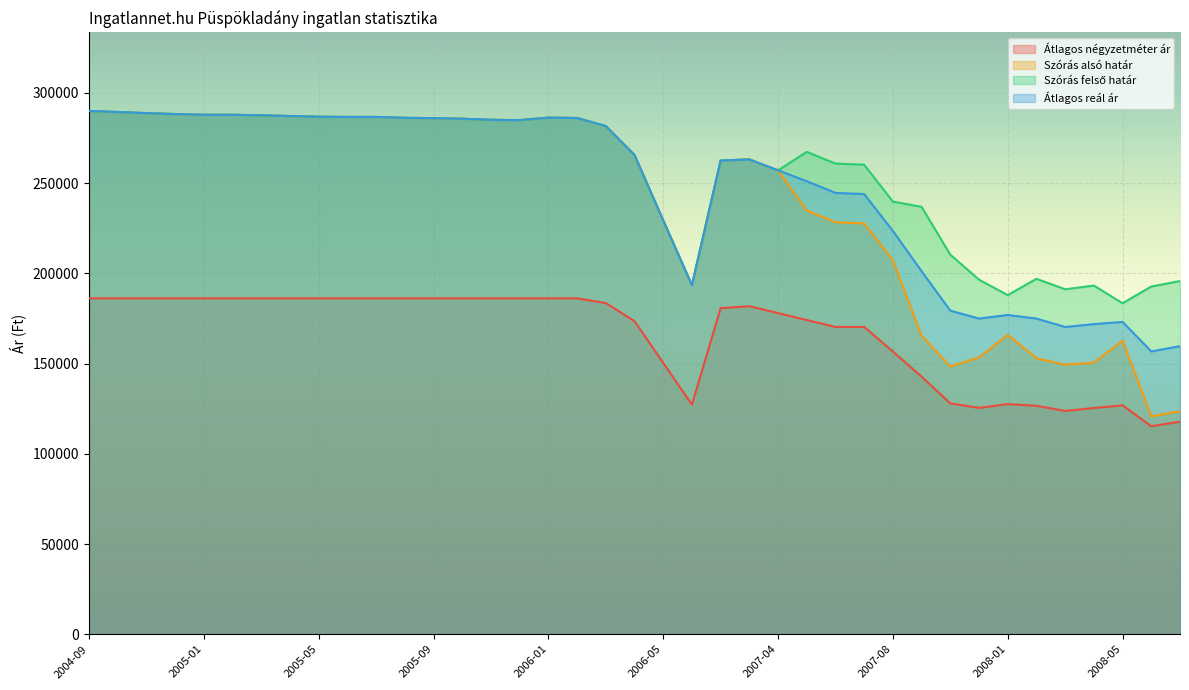

Which label corresponds to the largest value in the chart?

2004-09